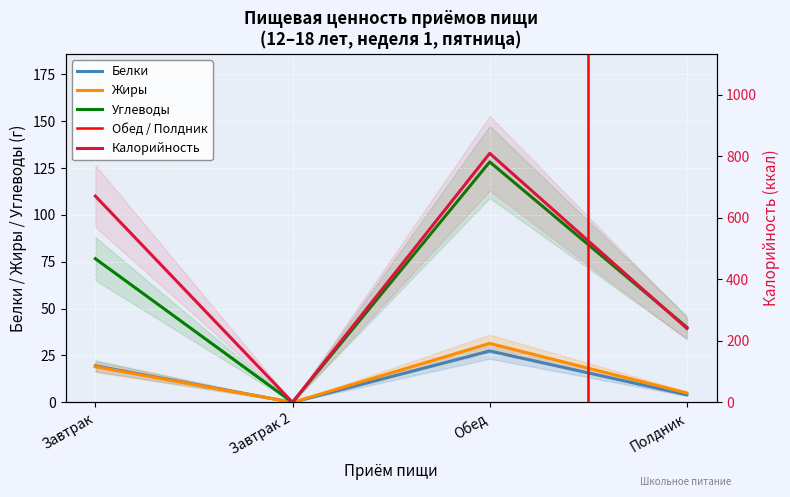

What is the difference between the maximum and minimum values in the Калорийность series?

809.2